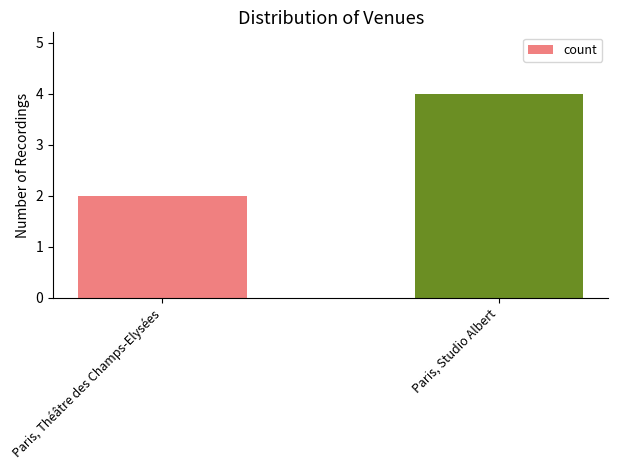

Are the bars grouped side by side (vs. stacked)?

No